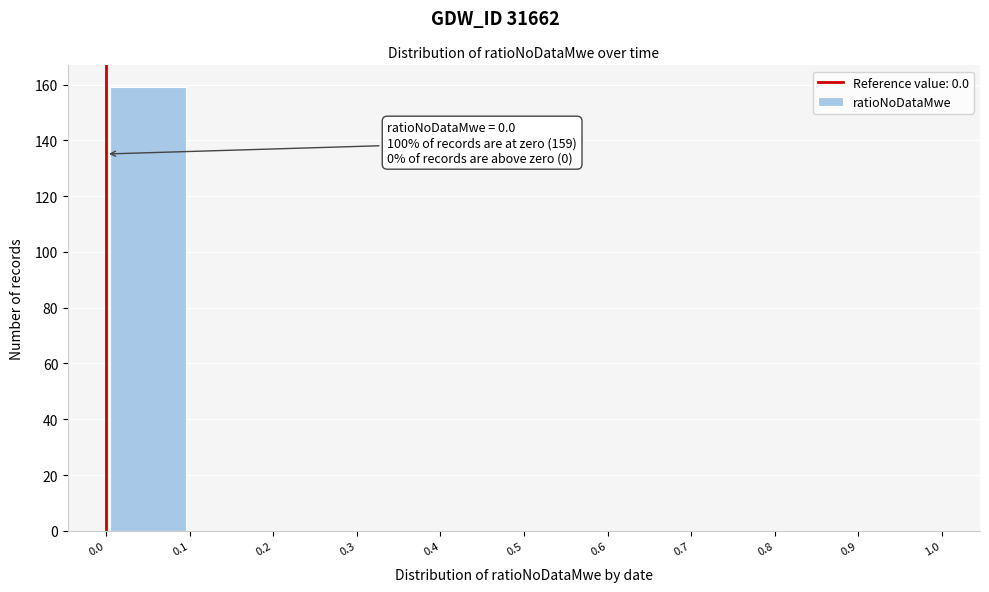

Over which range of the x-axis is the bar tallest?

0.0 to 0.1